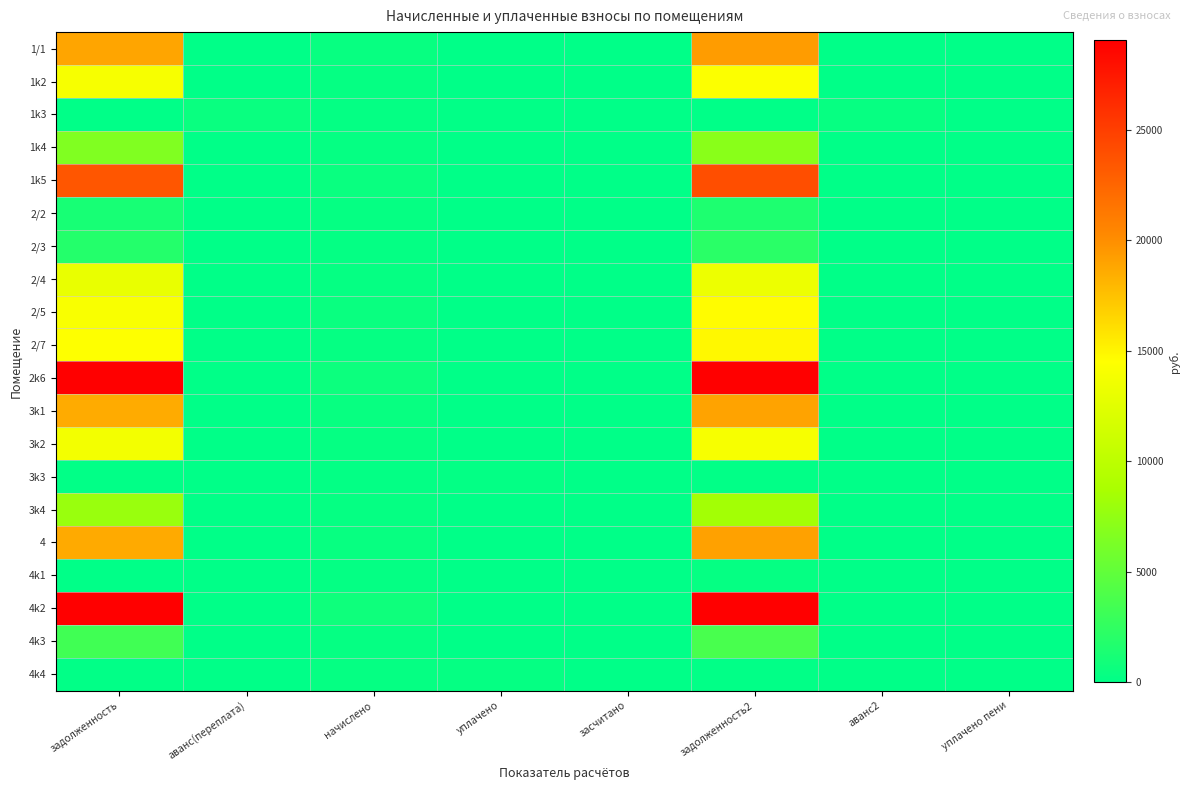

Count the number of data series in this chart.

20